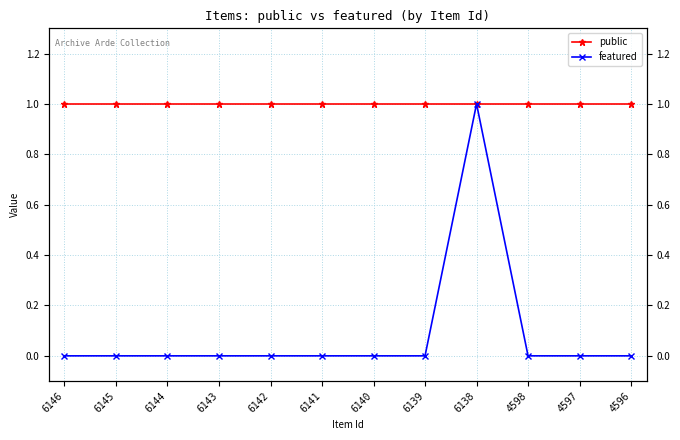

Reading left to right, transcribe all the data shown in this chart.

public: 1	1	1	1	1	1	1	1	1	1	1	1
featured: 0	0	0	0	0	0	0	0	1	0	0	0